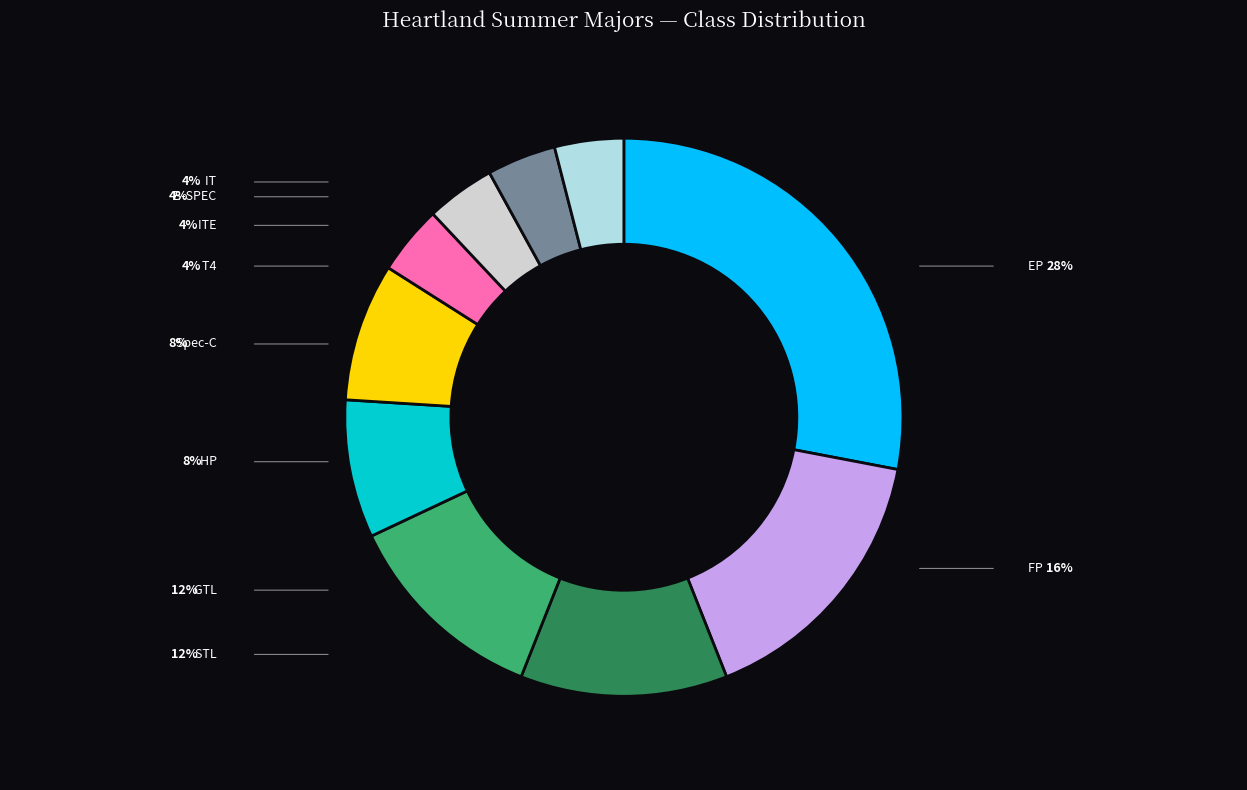

Is HP the majority of the pie?

No